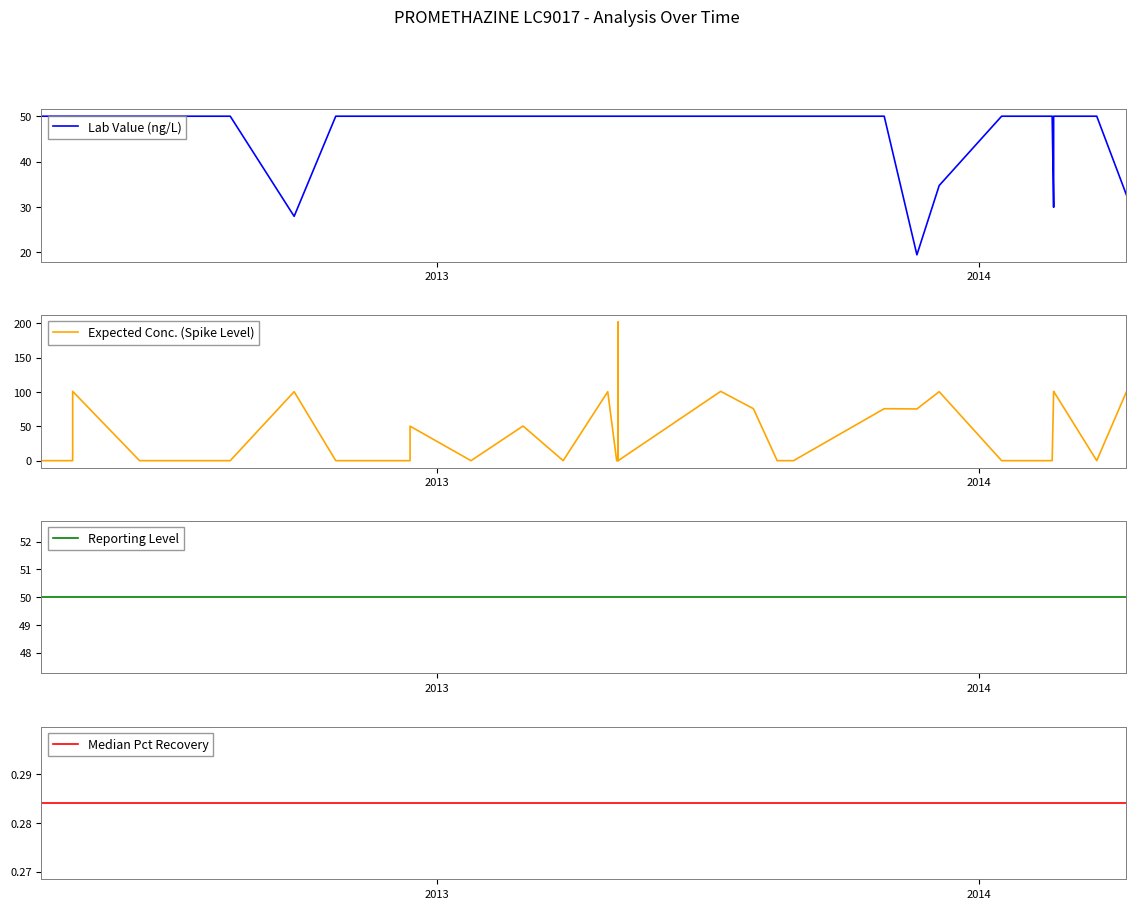

What is the value of the Lab Value (ng/L) point at the 12th from the left?

50.0